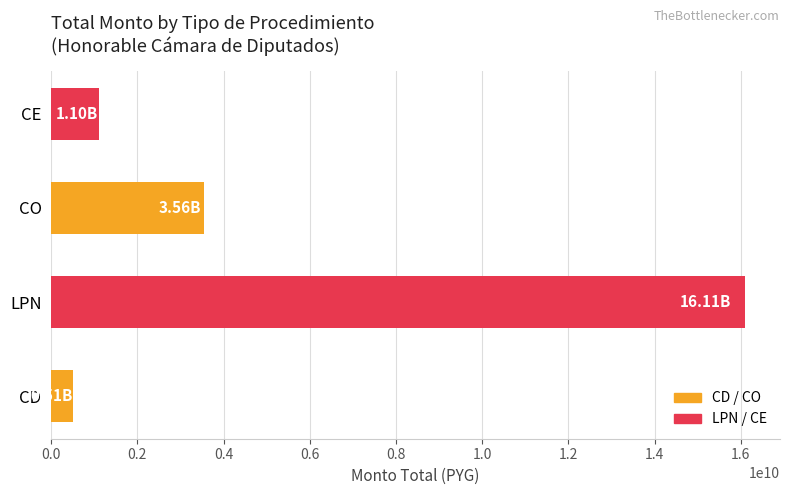

Rank the categories by value from lowest to highest.

CD, CE, CO, LPN